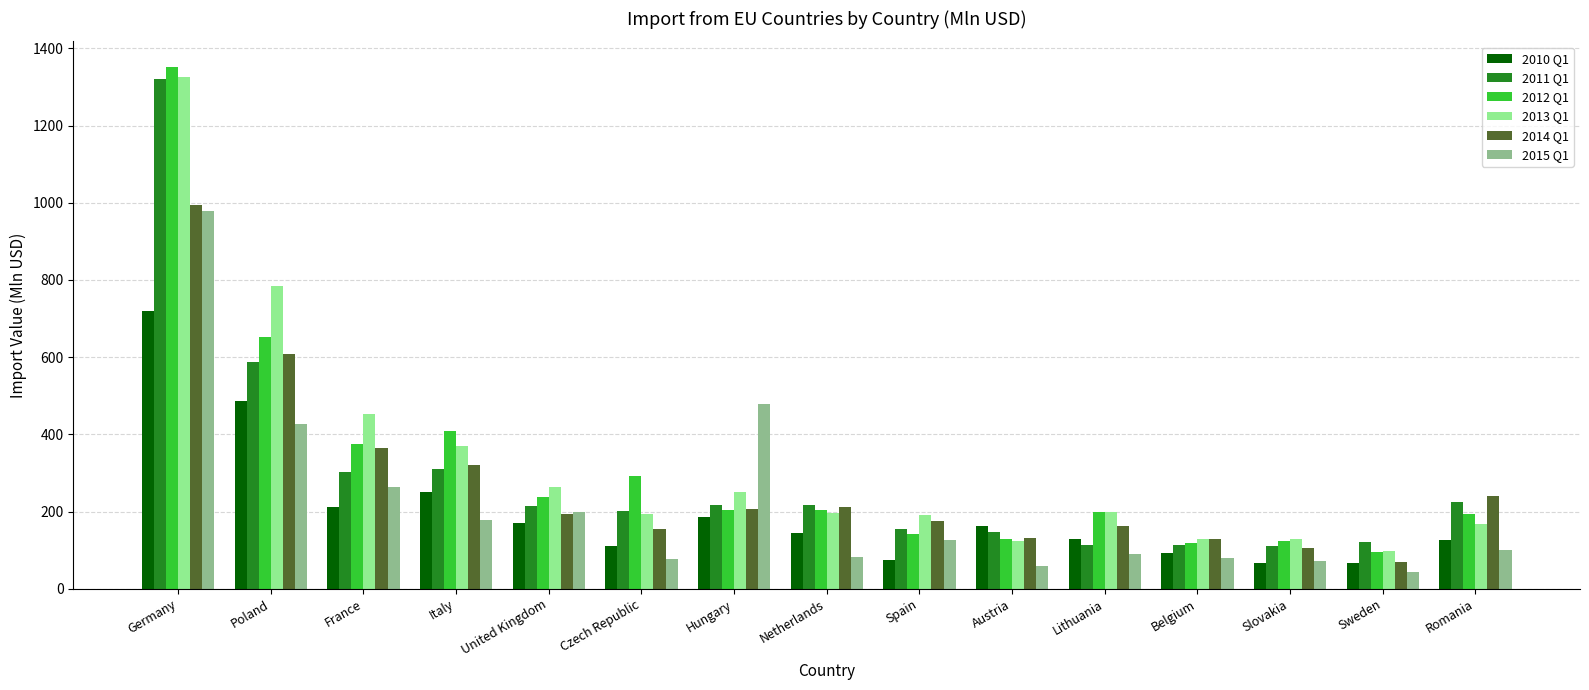

What is the label of the 5th bar from the right?

Lithuania